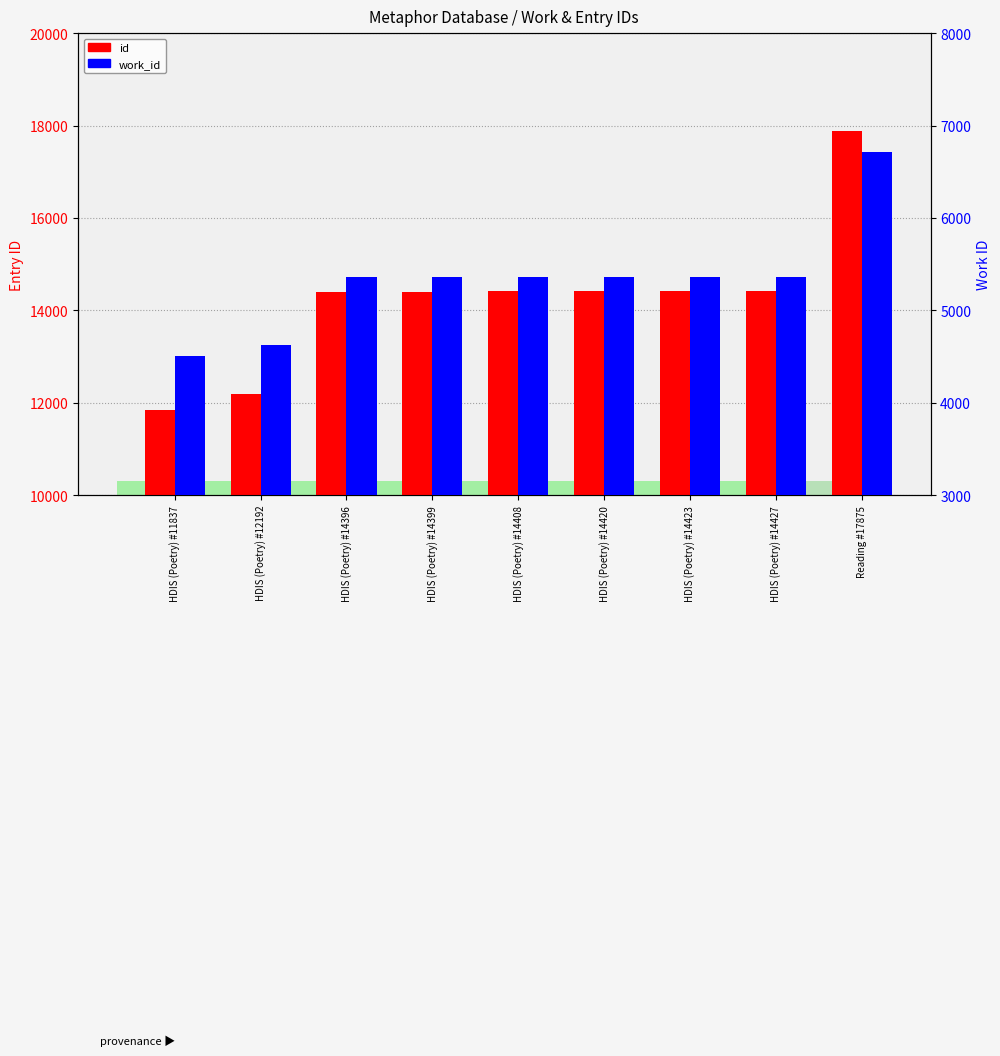

What is the minimum value for work_id?

4506